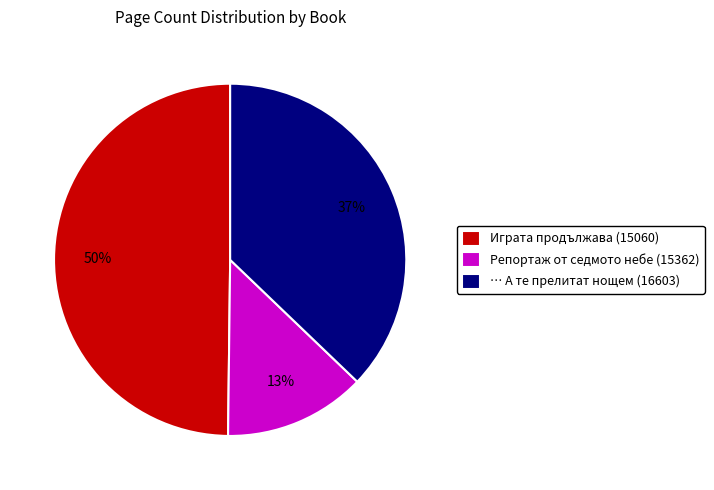

Is there a majority slice in this chart?

No